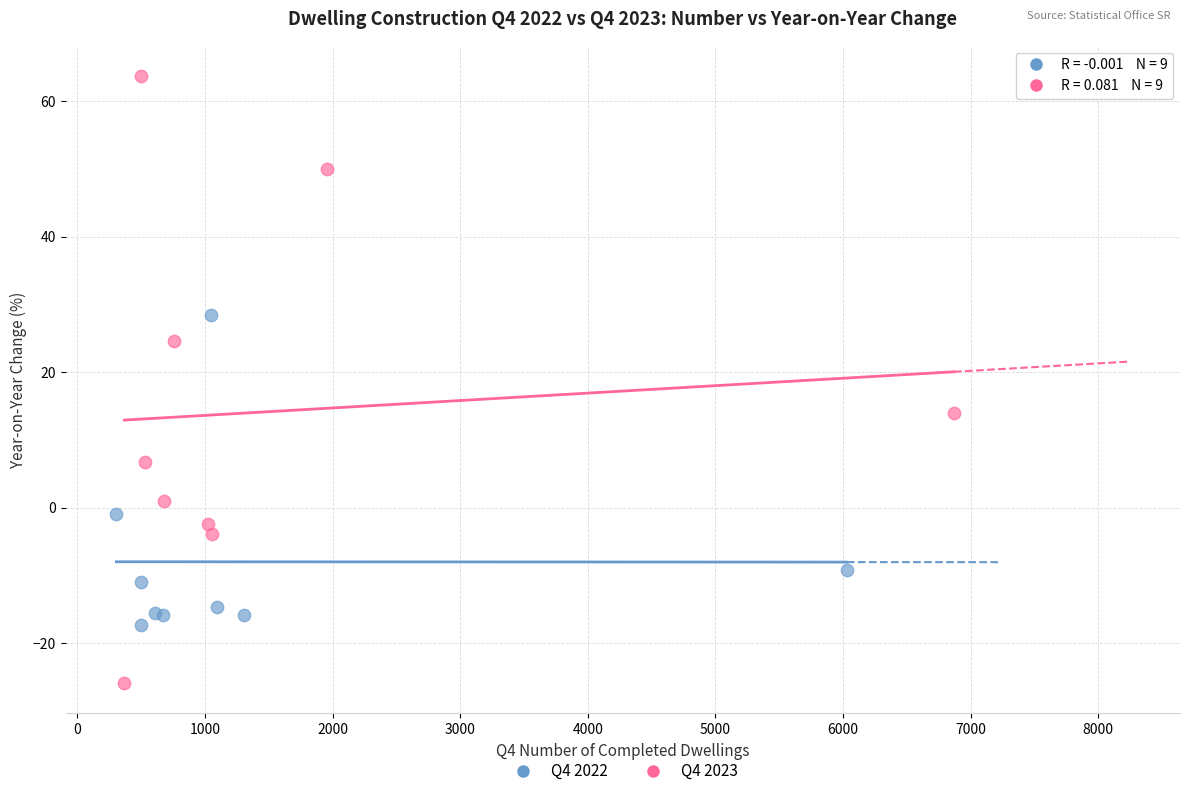

Which series contains the lowest Y value?

Q4 2023